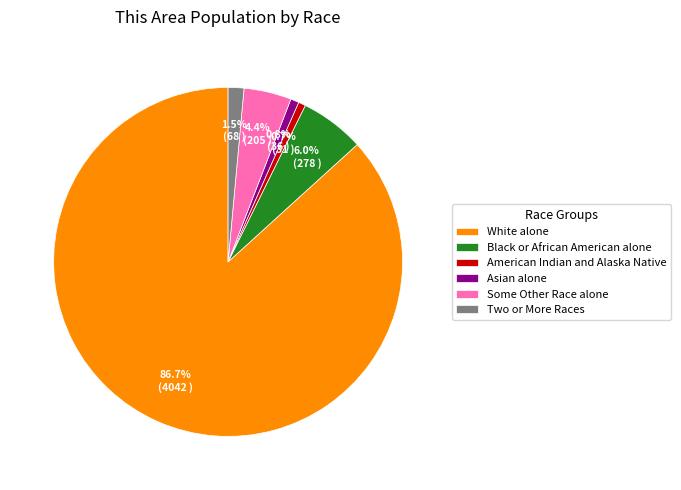

Which slice is the largest?

White alone